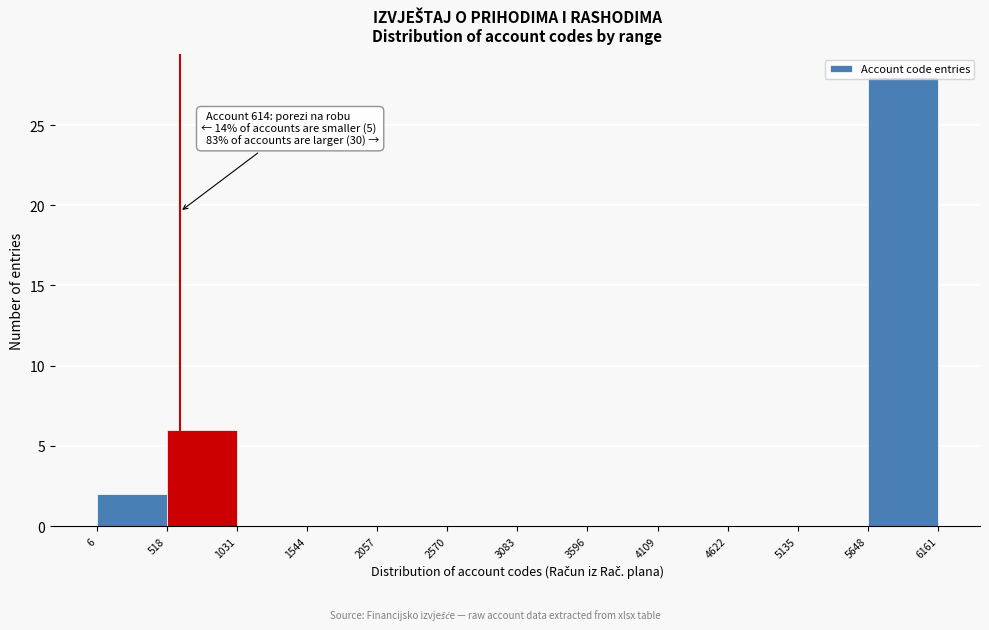

Which range on the x-axis has the tallest bar?

5648 to 6161